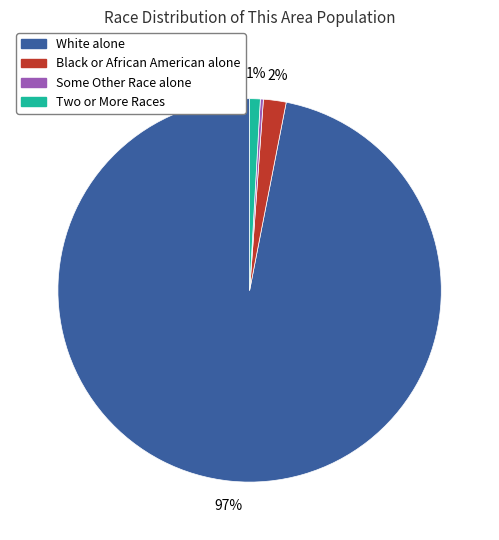

Does White alone account for over 50% of the chart?

Yes